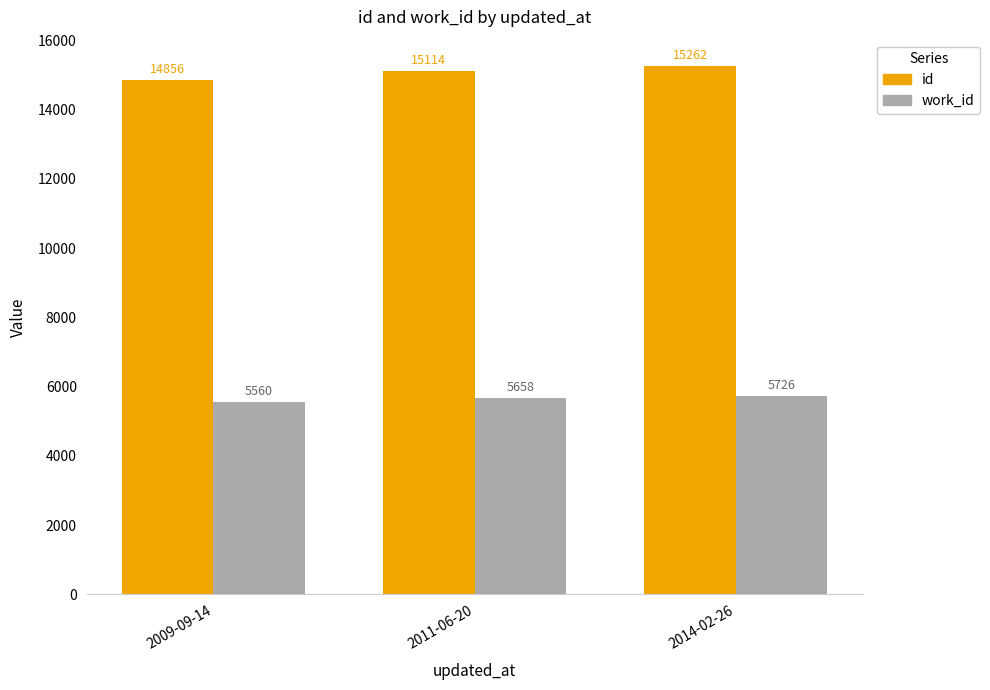

What position from the right is 2009-09-14?

3